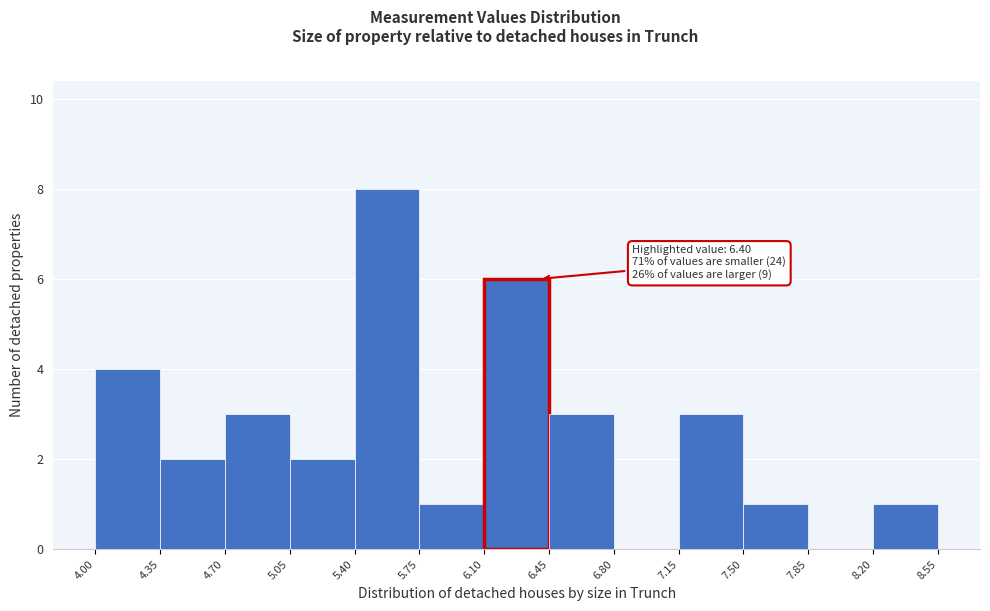

Which range on the x-axis has the tallest bar?

5.40 to 5.75